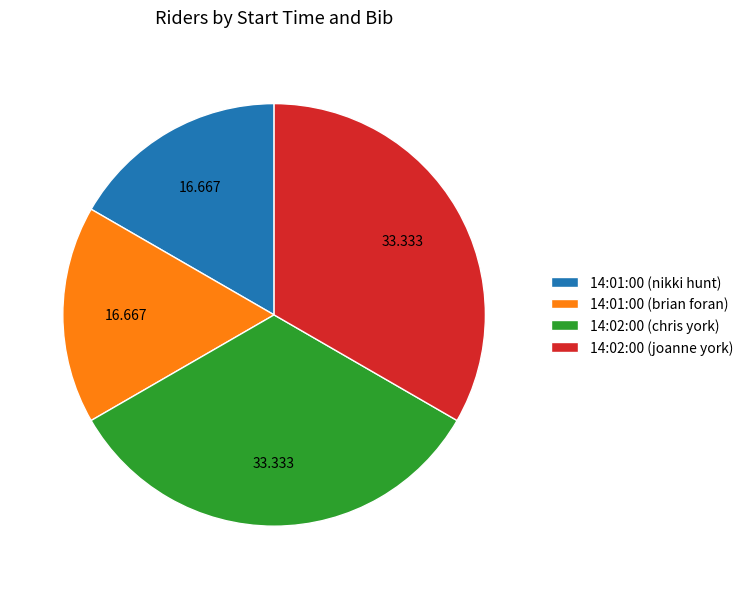

Is 14:02:00 (joanne york) the majority of the pie?

No